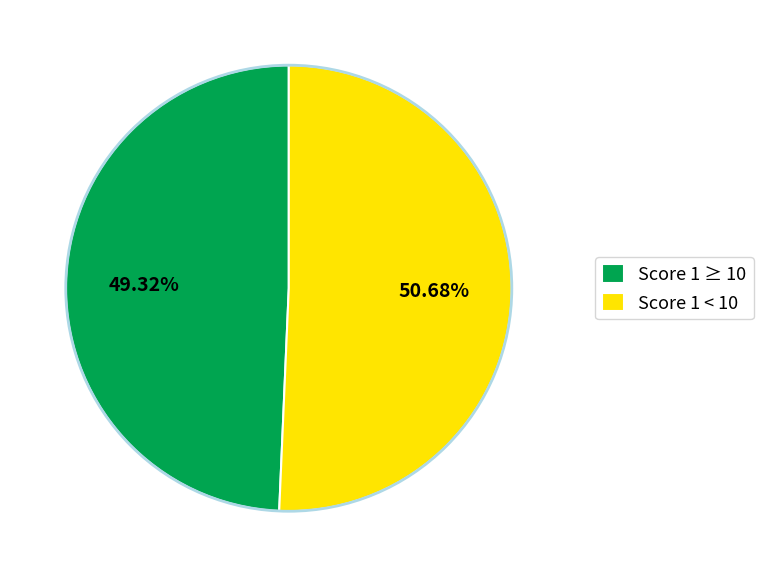

To the nearest percent, what is the difference between the largest and smallest slice percentages?

1%